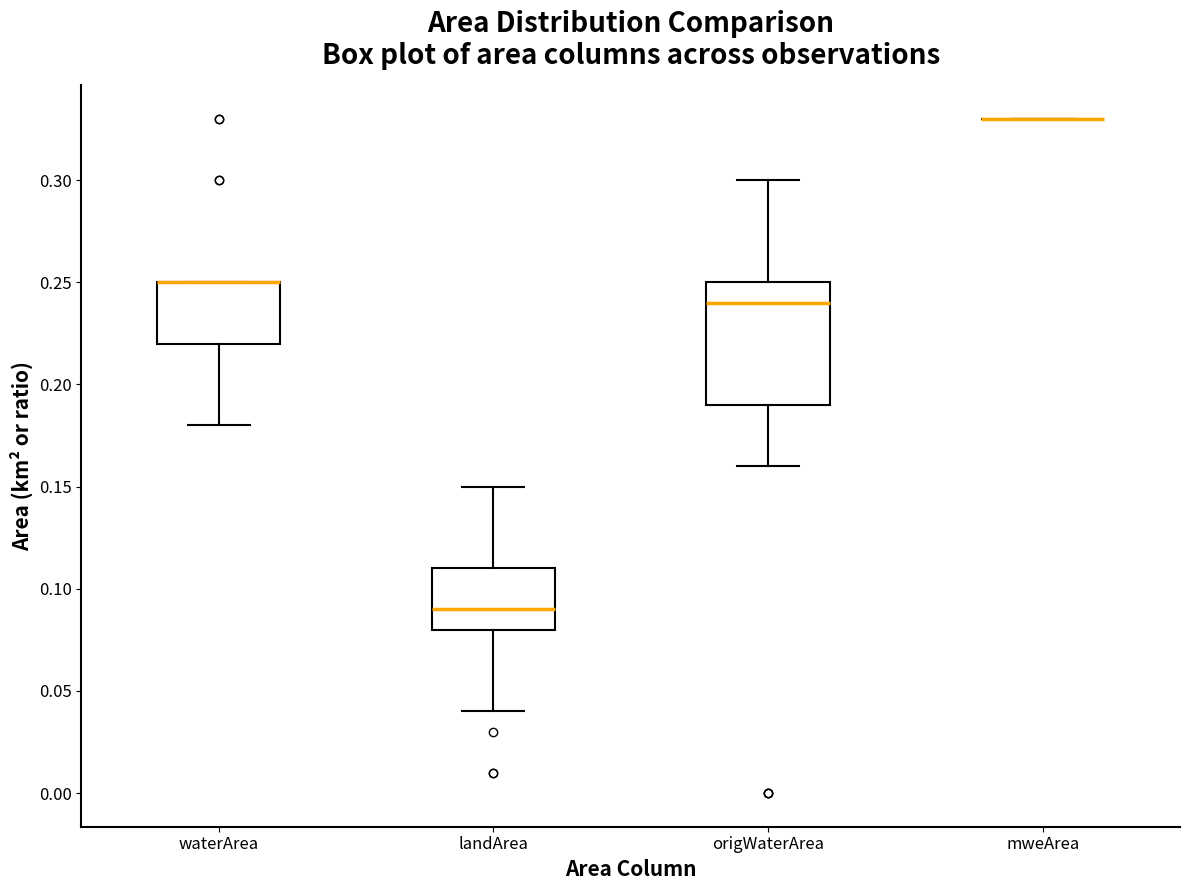

Comparing the boxes themselves (not the whiskers), which one is the tallest?

origWaterArea